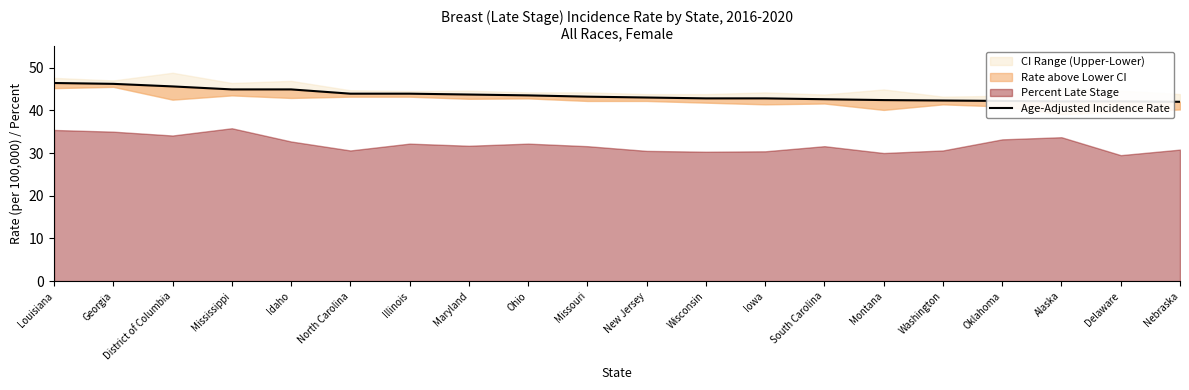

Which has a higher value, Maryland or District of Columbia?

District of Columbia